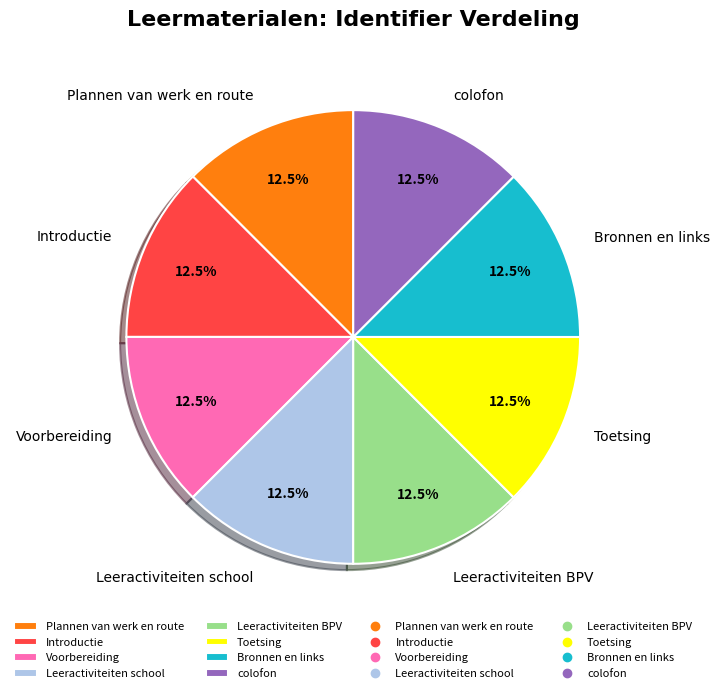

To the nearest percent, what is the combined percentage of Voorbereiding and Bronnen en links?

25%